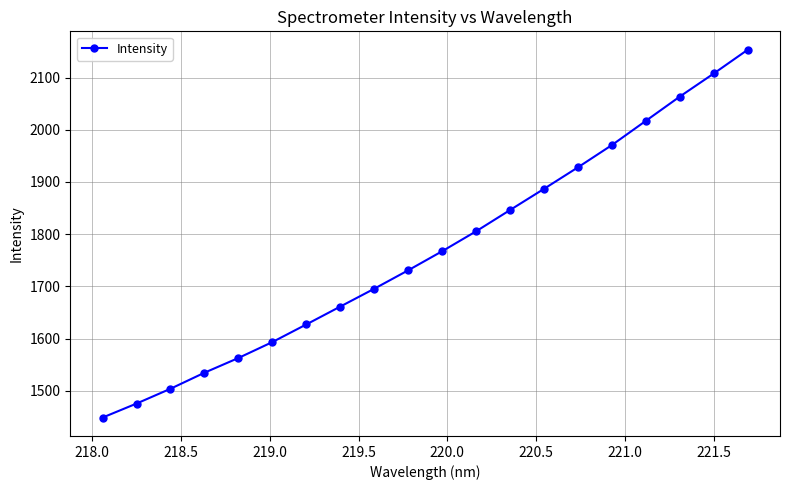

What is the sum of all values?

35382.0